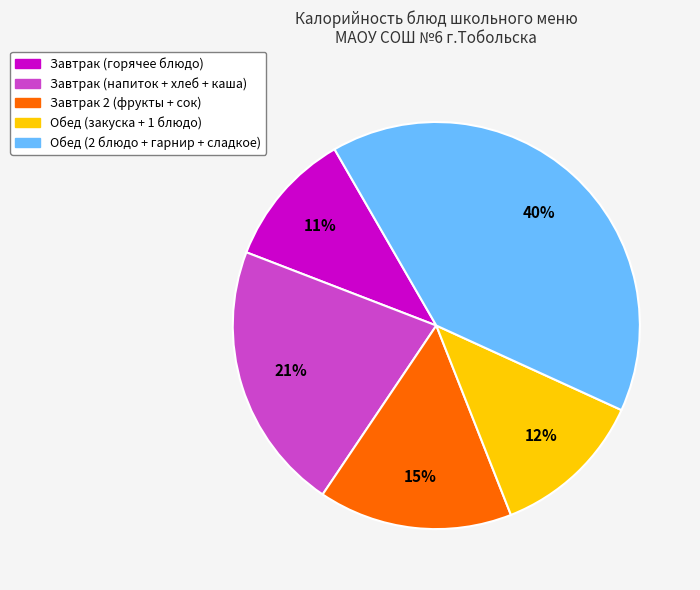

Is there any slice that represents more than half of the pie?

No